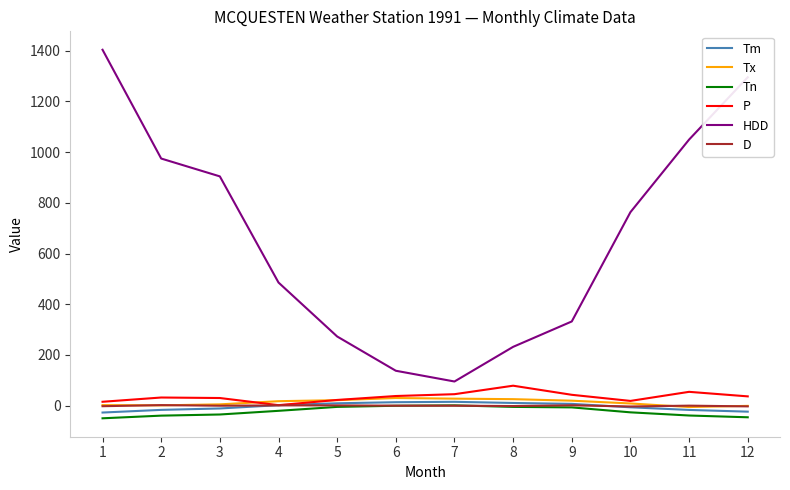

True or false: HDD and Tx intersect in this chart.

False